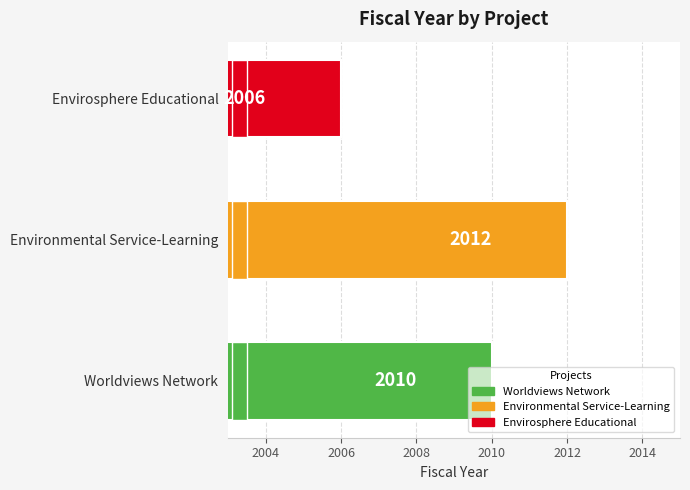

Rank the categories by value from highest to lowest.

Environmental Service-Learning, Worldviews Network, Envirosphere Educational